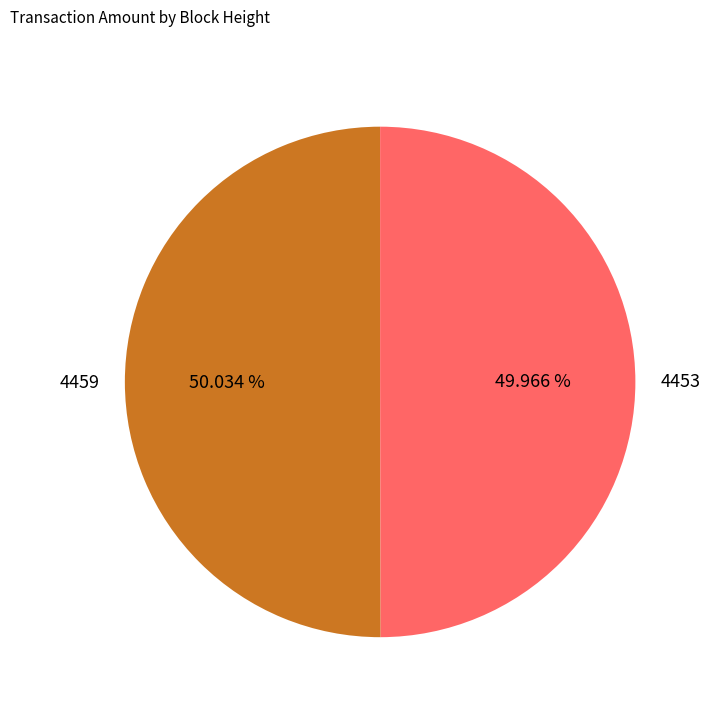

To the nearest percent, what is the combined percentage of 4459 and 4453?

100%